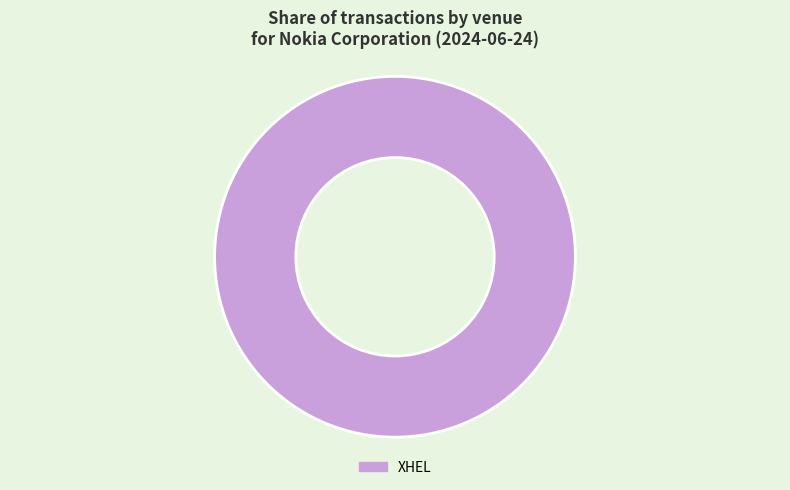

Count the number of slices in the pie.

1